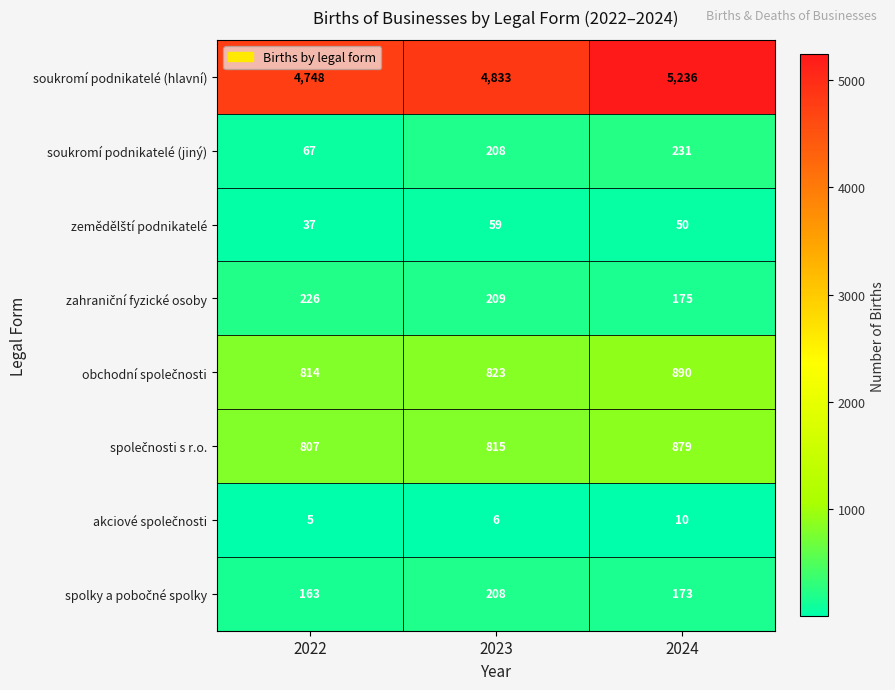

What is the difference between the highest and lowest values at 2023?

4827